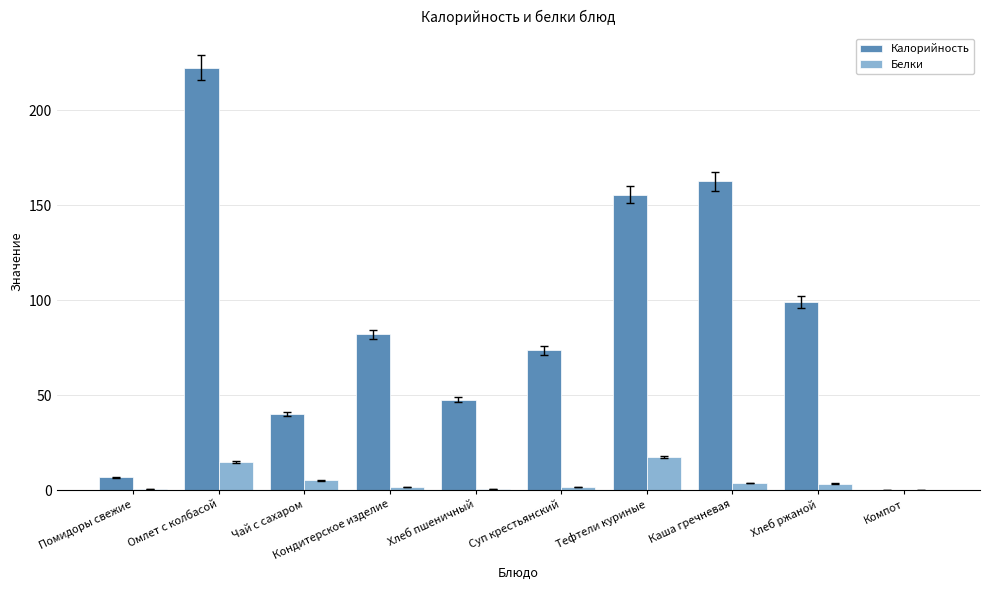

How many categories are shown in the chart?

10